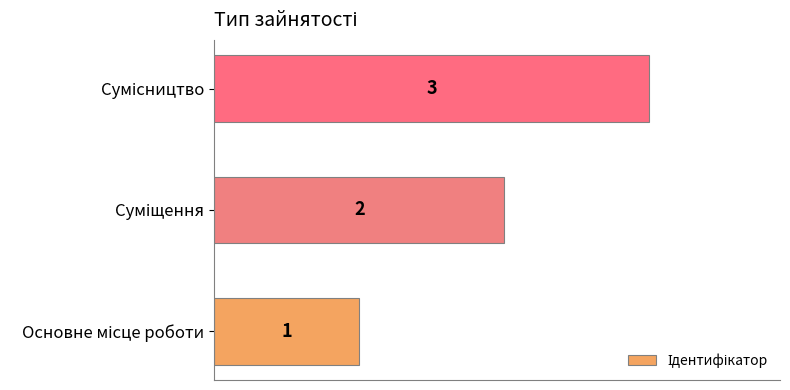

What is the sum of all values?

6